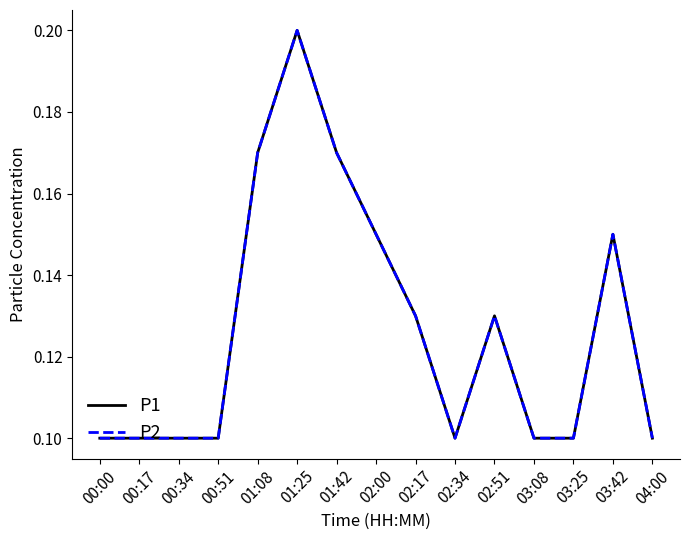

Does the chart display data point markers on the line(s)?

No